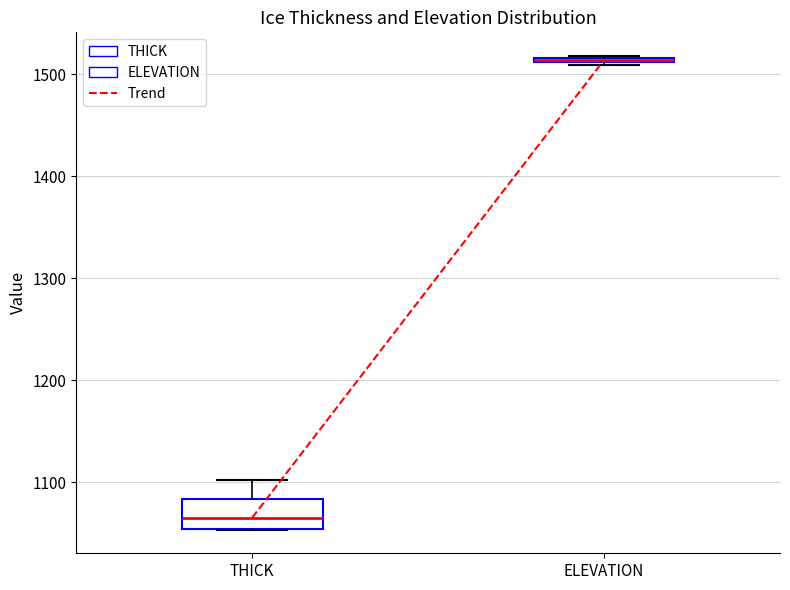

Comparing the boxes themselves (not the whiskers), which one is the tallest?

THICK